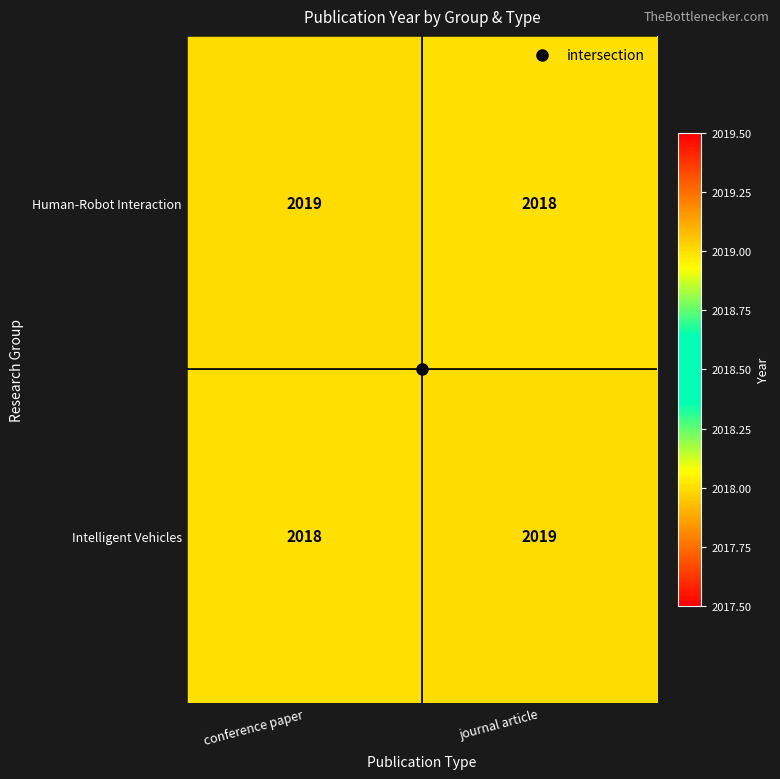

What is the total value across all series at journal article?

4037